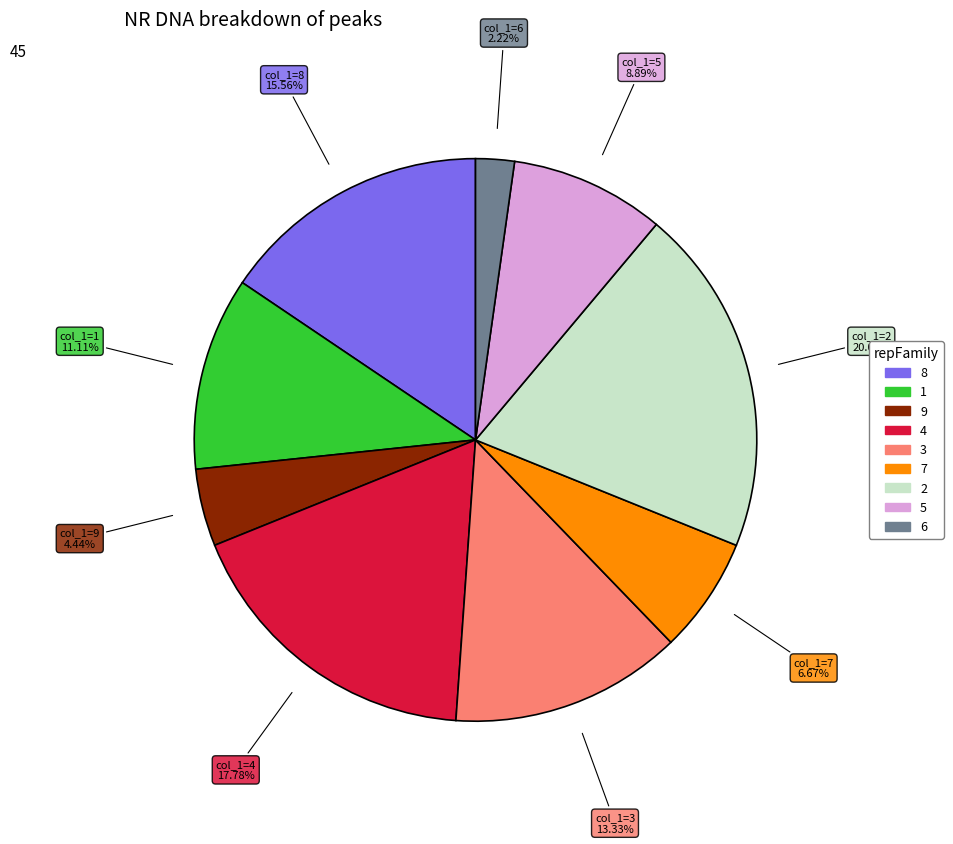

To the nearest percent, what is the average slice percentage?

11%